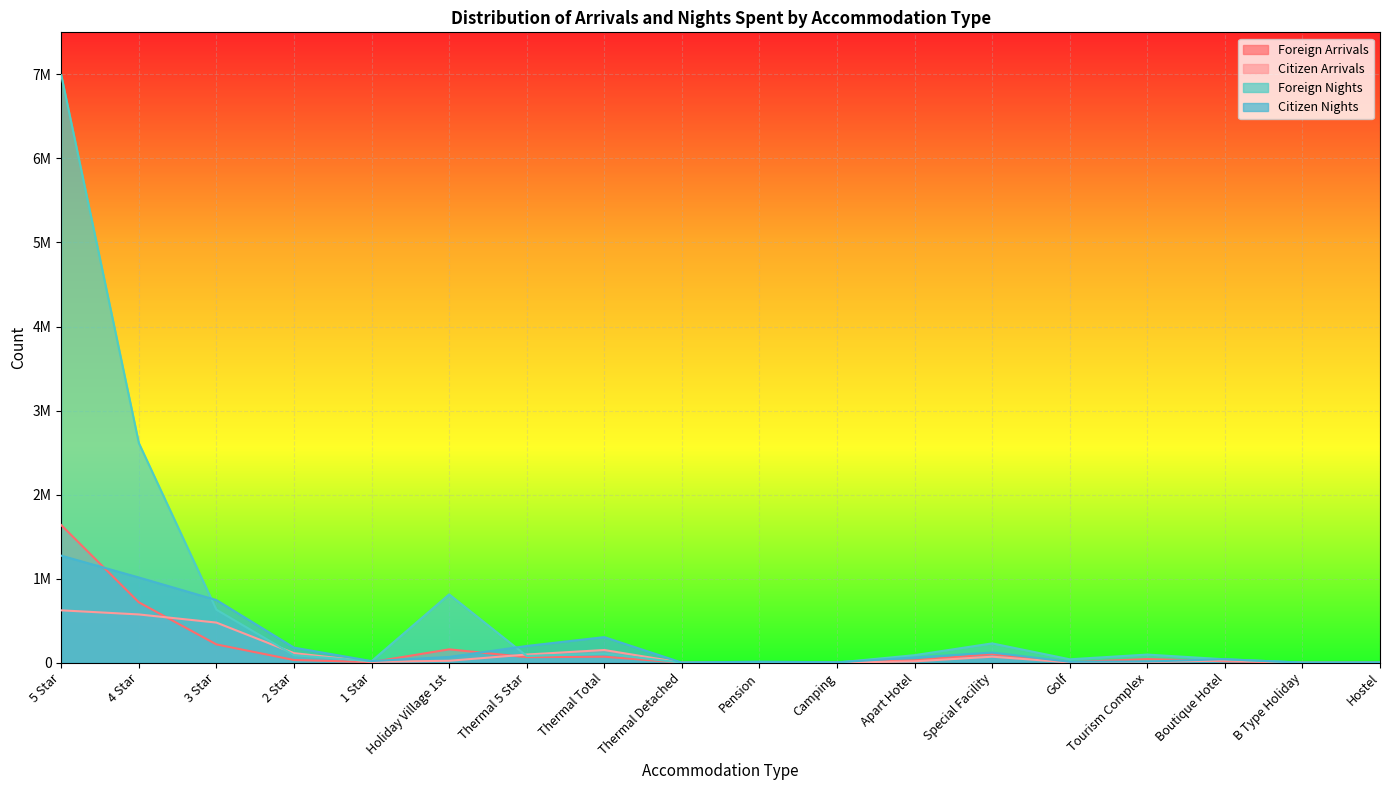

Reading left to right, list all the values displayed in this chart.

Foreign Arrivals: 5 Star=1636928	4 Star=718396	3 Star=217501	2 Star=32033	1 Star=6918	Holiday Village 1st=158760	Thermal 5 Star=65690	Thermal Total=71351	Thermal Detached=10	Pension=2625	Camping=512	Apart Hotel=27816	Special Facility=101737	Golf=5420	Tourism Complex=42895	Boutique Hotel=17083	B Type Holiday=114	Hostel=197
Citizen Arrivals: 5 Star=622899	4 Star=574076	3 Star=477110	2 Star=113577	1 Star=10379	Holiday Village 1st=22803	Thermal 5 Star=97141	Thermal Total=150850	Thermal Detached=511	Pension=6499	Camping=1216	Apart Hotel=16123	Special Facility=71386	Golf=3367	Tourism Complex=8233	Boutique Hotel=26465	B Type Holiday=93	Hostel=830
Foreign Nights: 5 Star=6990349	4 Star=2613156	3 Star=630271	2 Star=89020	1 Star=18184	Holiday Village 1st=812838	Thermal 5 Star=79950	Thermal Total=106391	Thermal Detached=271	Pension=5615	Camping=1643	Apart Hotel=89619	Special Facility=229634	Golf=40668	Tourism Complex=96656	Boutique Hotel=40529	B Type Holiday=864	Hostel=353
Citizen Nights: 5 Star=1273206	4 Star=1013843	3 Star=745061	2 Star=179235	1 Star=19033	Holiday Village 1st=68393	Thermal 5 Star=198996	Thermal Total=304377	Thermal Detached=1276	Pension=12119	Camping=4849	Apart Hotel=61778	Special Facility=120461	Golf=10390	Tourism Complex=13789	Boutique Hotel=41930	B Type Holiday=642	Hostel=3153